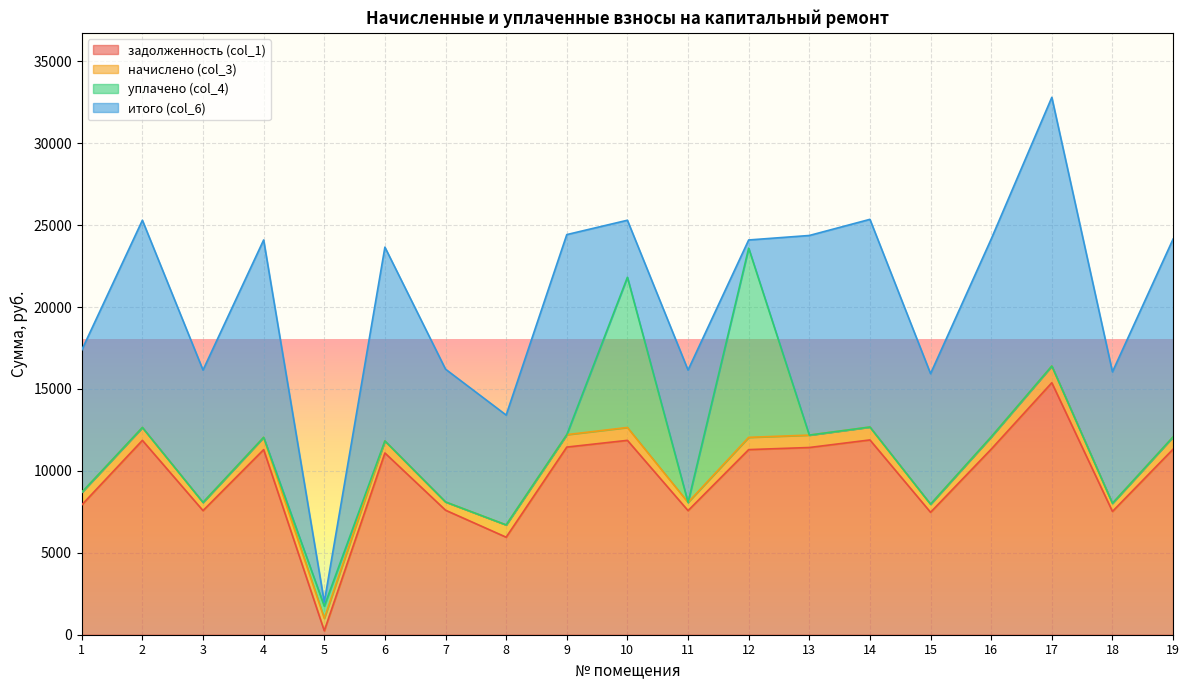

Reading right to left, list all the values displayed in this chart.

задолженность (col_1): 11324.9	7524.2	15382.3	11324.9	7472.9	11889.8	11427.6	11299.2	7575.6	11864.2	11453.3	5953.5	7601.3	11093.8	239.8	11299.2	7575.6	11864.2	7923.0
начислено (col_3): 750.1	498.4	1018.9	750.1	495.0	787.6	757.0	748.4	501.8	785.9	758.6	750.1	503.5	734.8	757.0	748.4	501.8	785.9	765.5
уплачено (col_4): 0.0	0.0	0.0	0.0	0.0	0.0	0.0	11548.7	0.0	9169.9	0.0	0.0	0.0	0.0	747.0	0.0	0.0	0.0	0.0
итого (col_6): 12075.0	8022.6	16401.2	12075.0	7967.9	12677.4	12184.6	499.0	8077.4	3480.1	12211.9	6703.6	8104.8	11828.6	249.8	12047.6	8077.4	12650.0	8688.4